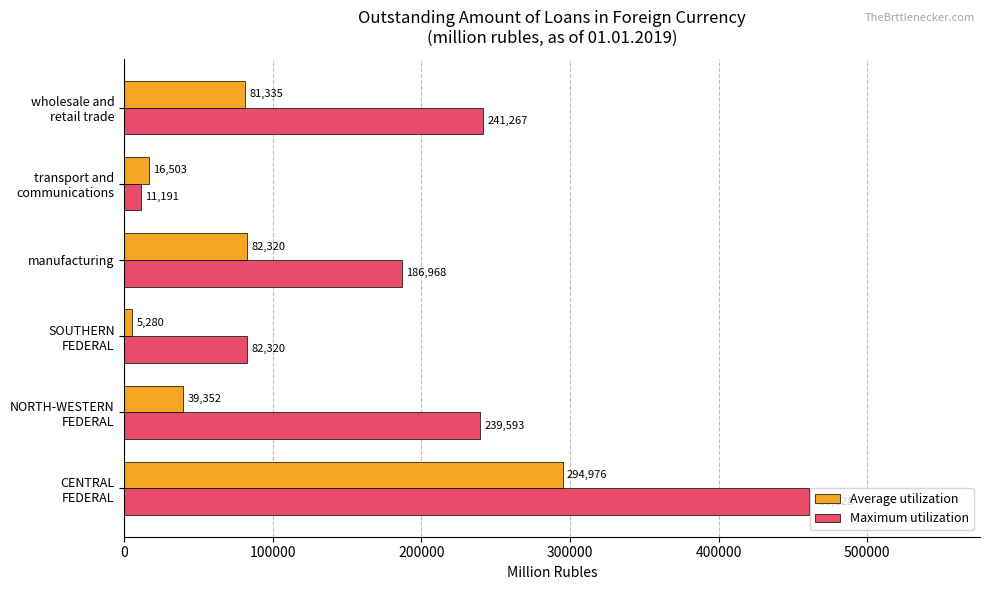

What is the minimum value shown in the chart?

5280